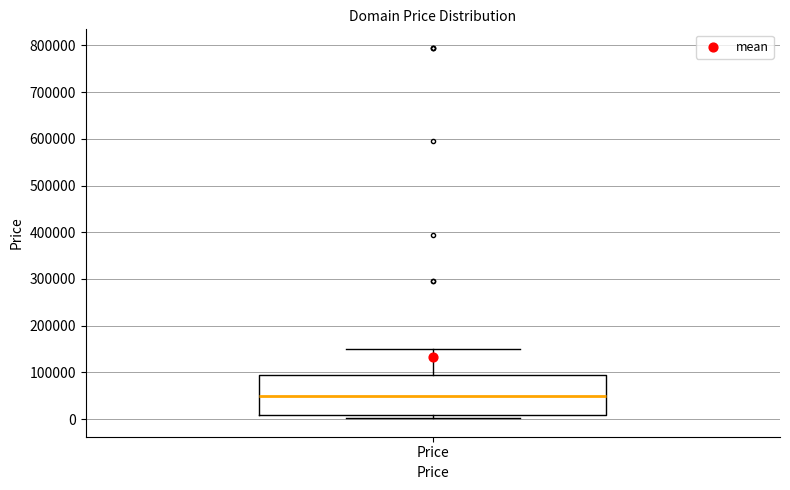

Where is the upper edge of the box for Price on the y-axis? The values are not printed on the chart, so give them approximately, as read against the axis.

90000